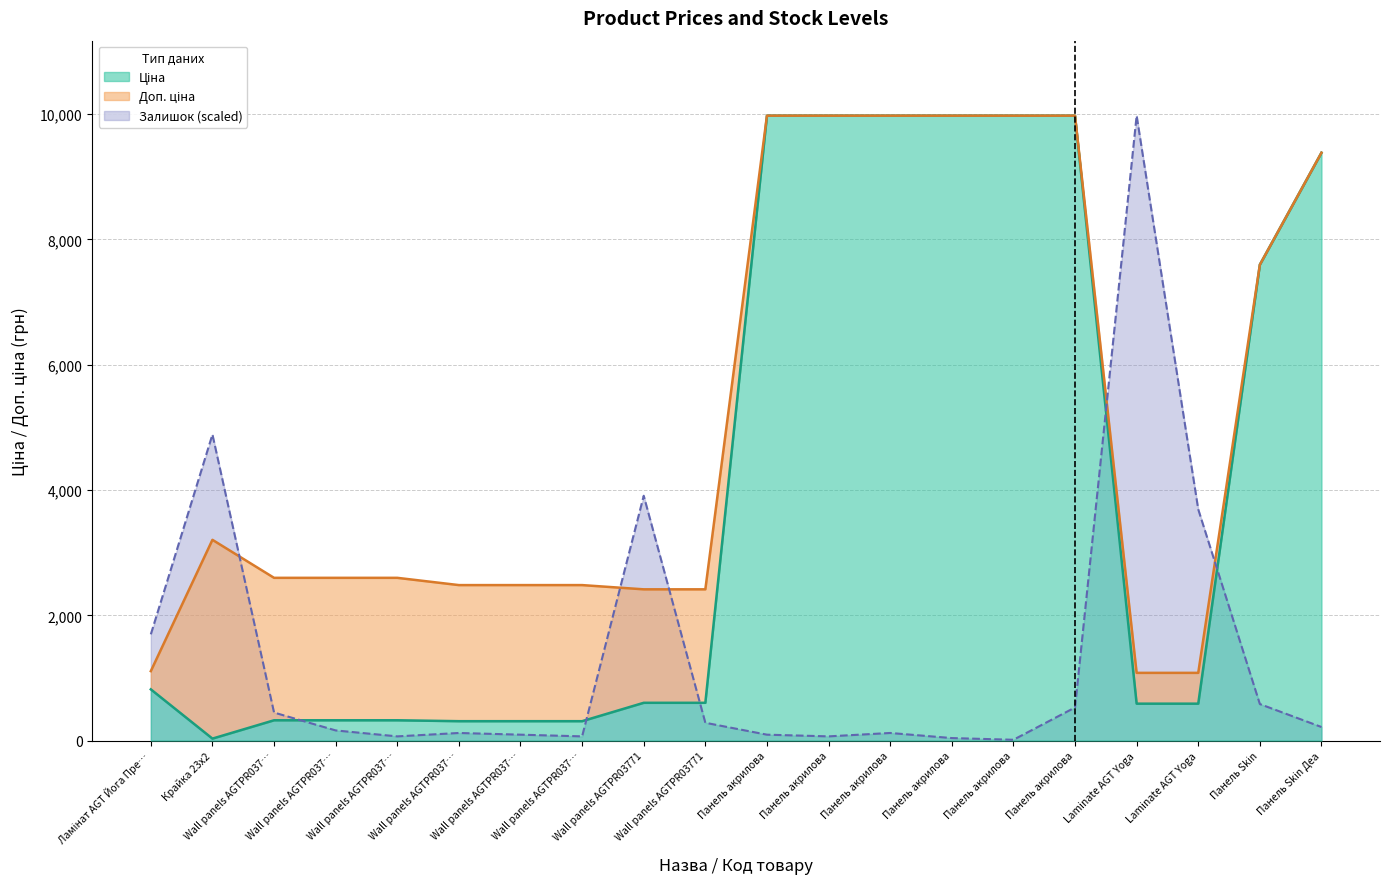

What is the label of the 20th point from the left?

Панель Skin Деа